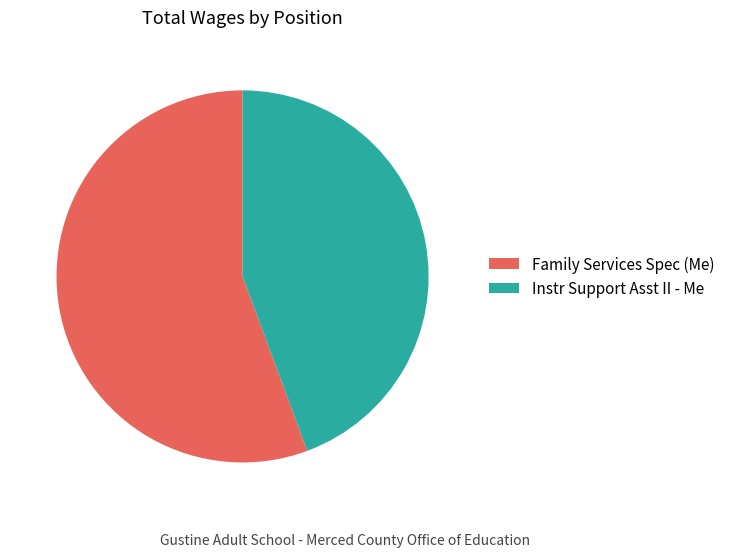

Is it true that Instr Support Asst II - Me is 44% of the pie?

True